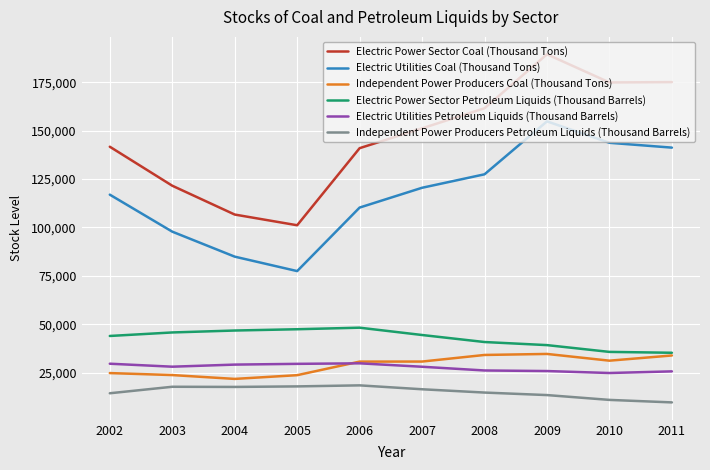

What is the average value of the Electric Power Sector Petroleum Liquids (Thousand Barrels) series?

42748